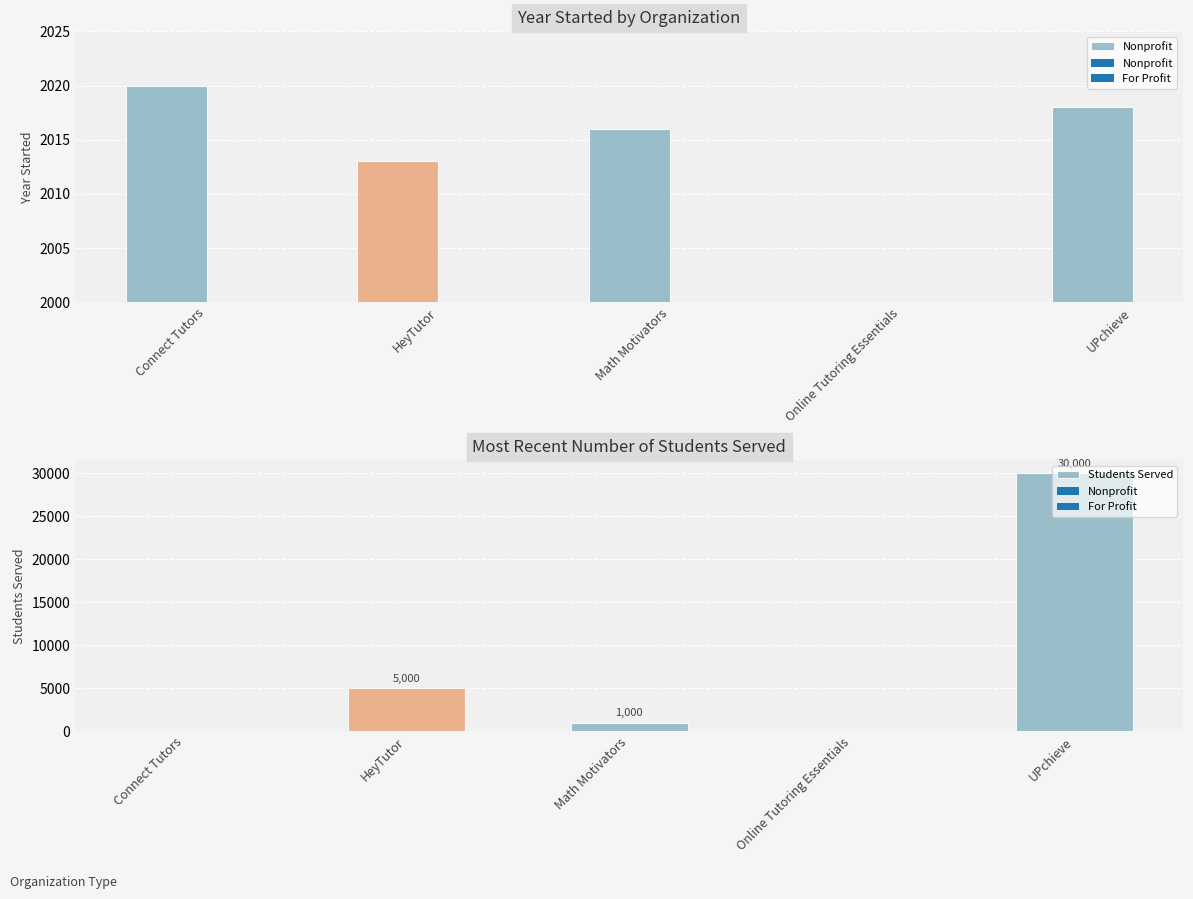

Between Math Motivators and Online Tutoring Essentials, which series saw the biggest shift?

Nonprofit